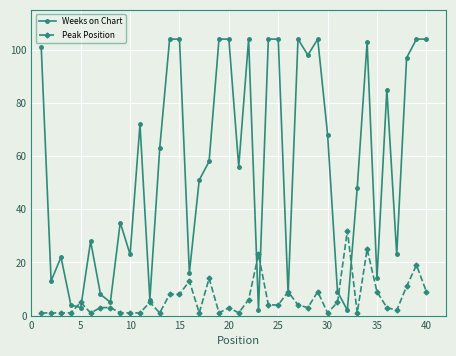

What is the maximum value for Weeks on Chart?

104